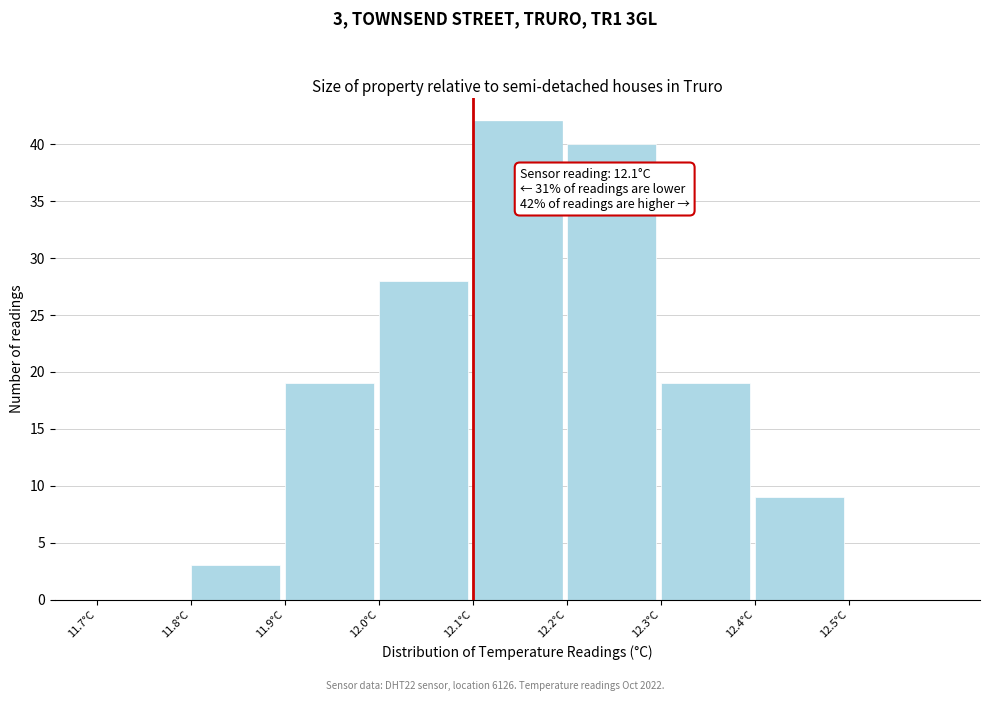

Which range on the x-axis has the tallest bar?

12.1 to 12.2